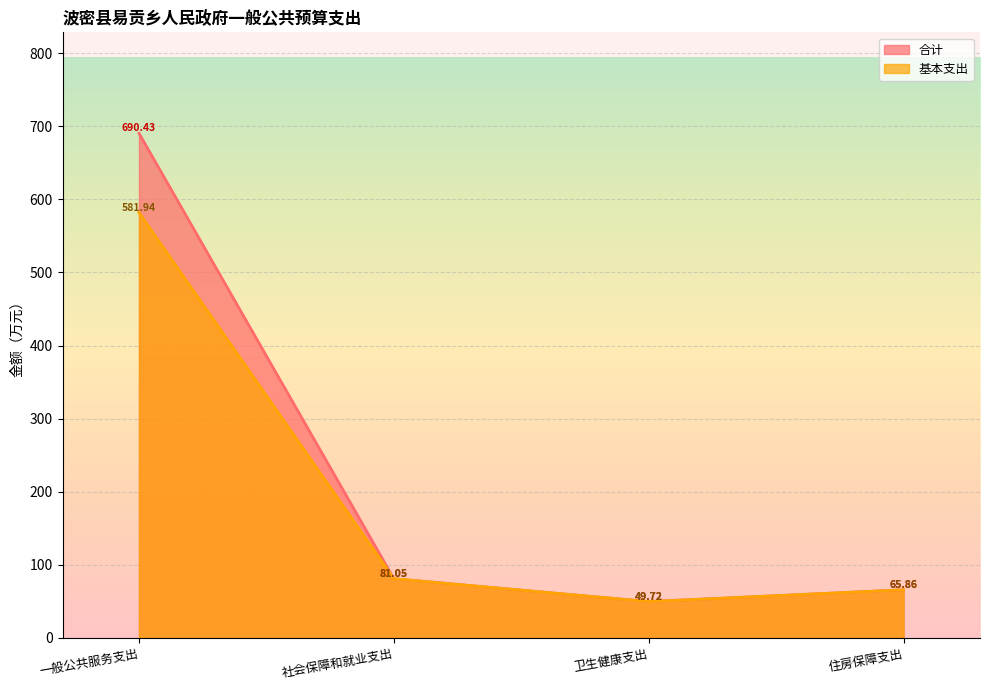

What is the difference between the maximum and second lowest values in the 基本支出 series?

516.1